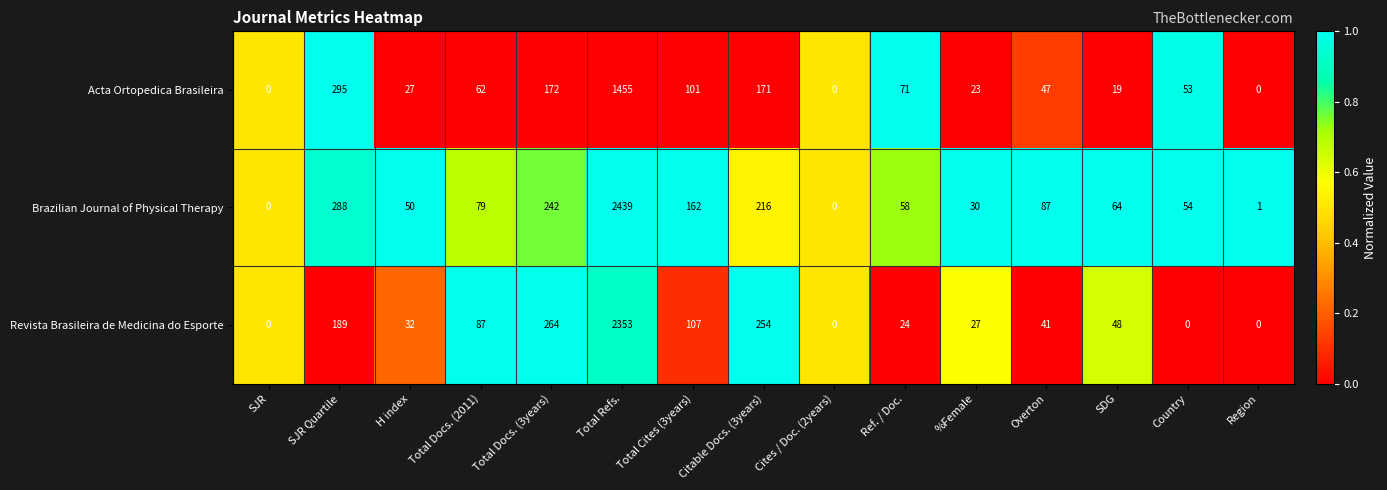

The value of Revista Brasileira de Medicina do Esporte at SJR is -708. True or false?

False